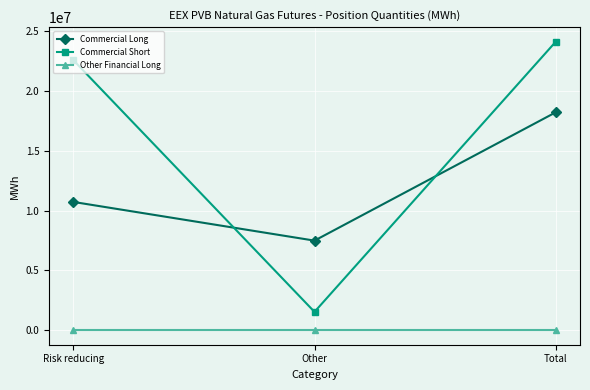

What is the sum of all Commercial Long values?

36433200